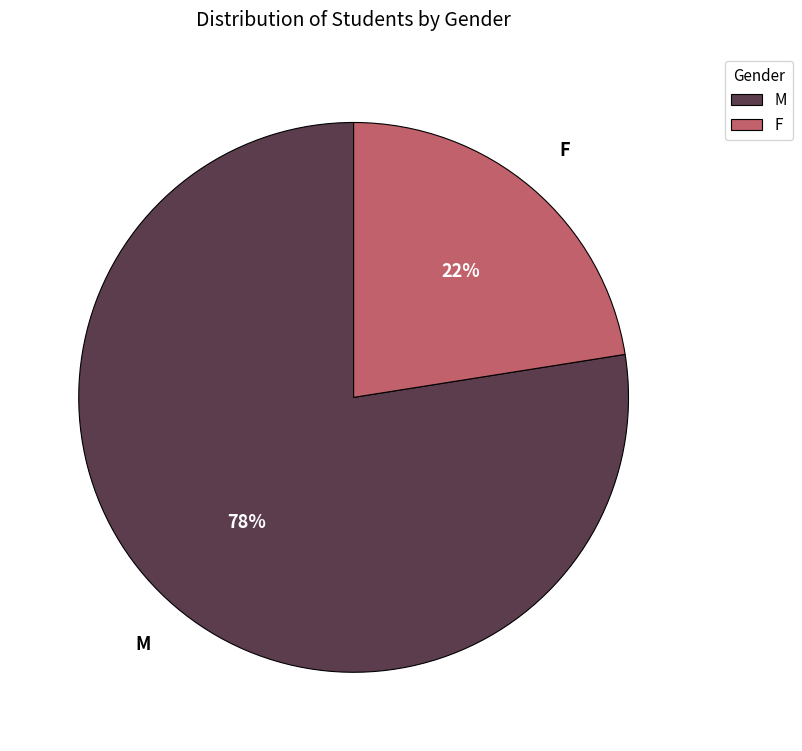

How many segments does this pie chart have?

2